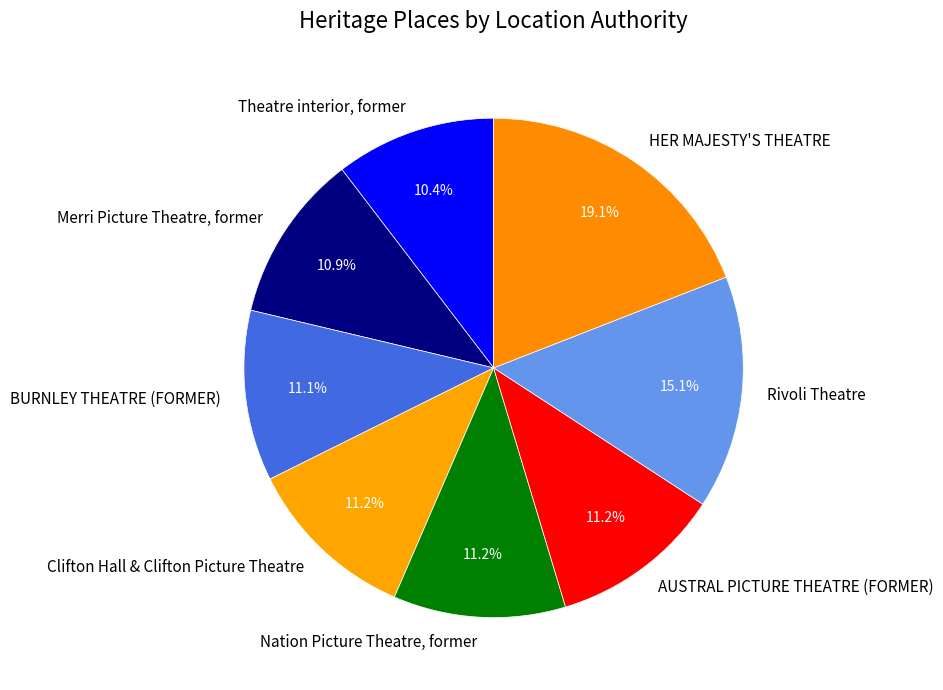

Count the number of slices in the pie.

8